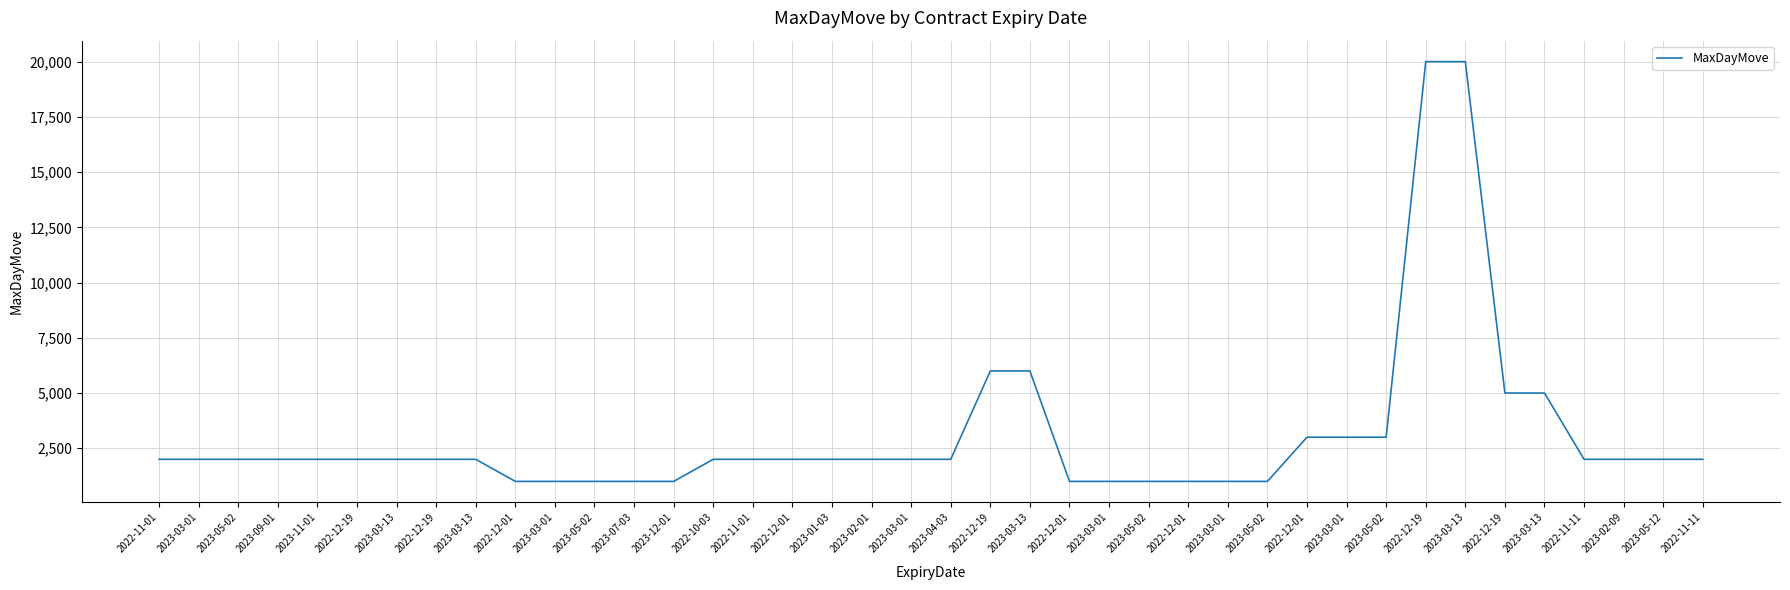

List the labels in order of value, smallest first.

2022-12-01, 2023-03-01, 2023-05-02, 2023-07-03, 2023-12-01, 2022-12-01, 2023-03-01, 2023-05-02, 2022-12-01, 2023-03-01, 2023-05-02, 2022-11-01, 2023-03-01, 2023-05-02, 2023-09-01, 2023-11-01, 2022-12-19, 2023-03-13, 2022-12-19, 2023-03-13, 2022-10-03, 2022-11-01, 2022-12-01, 2023-01-03, 2023-02-01, 2023-03-01, 2023-04-03, 2022-11-11, 2023-02-09, 2023-05-12, 2022-11-11, 2022-12-01, 2023-03-01, 2023-05-02, 2022-12-19, 2023-03-13, 2022-12-19, 2023-03-13, 2022-12-19, 2023-03-13